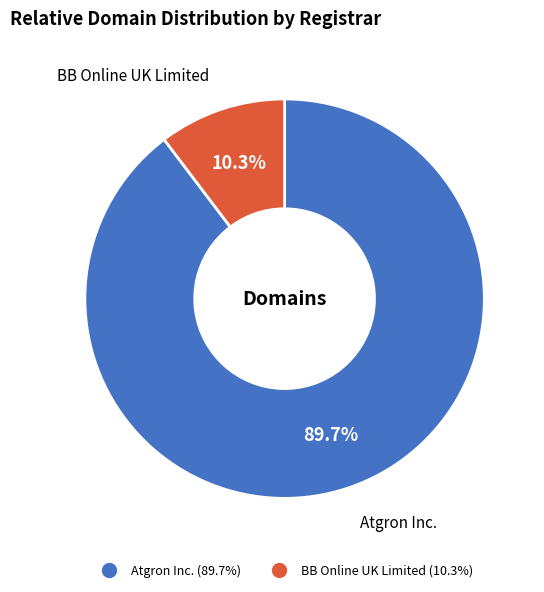

To the nearest percent, what is the average slice percentage?

50%